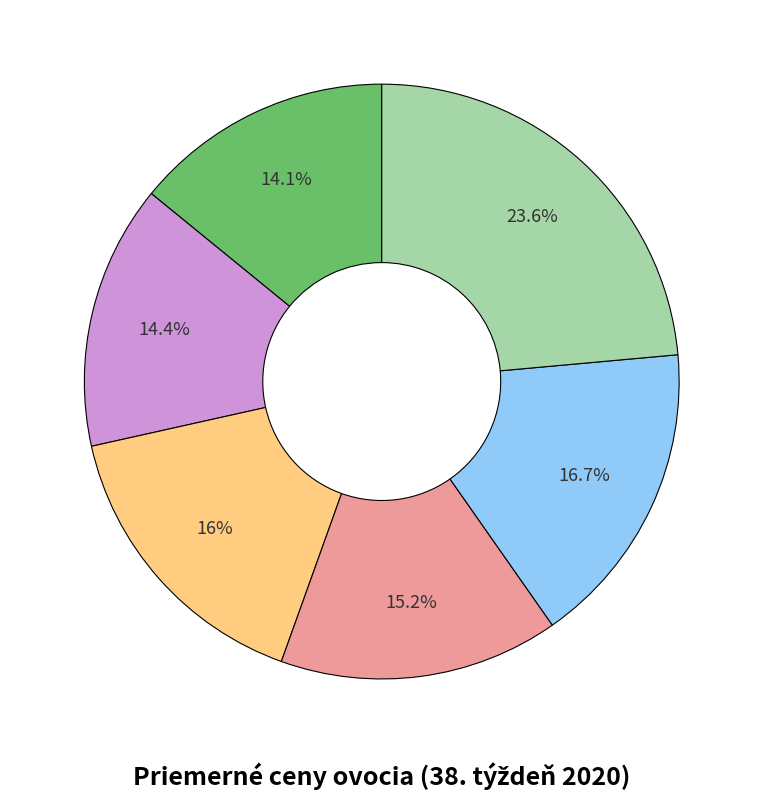

Is there a majority slice in this chart?

No